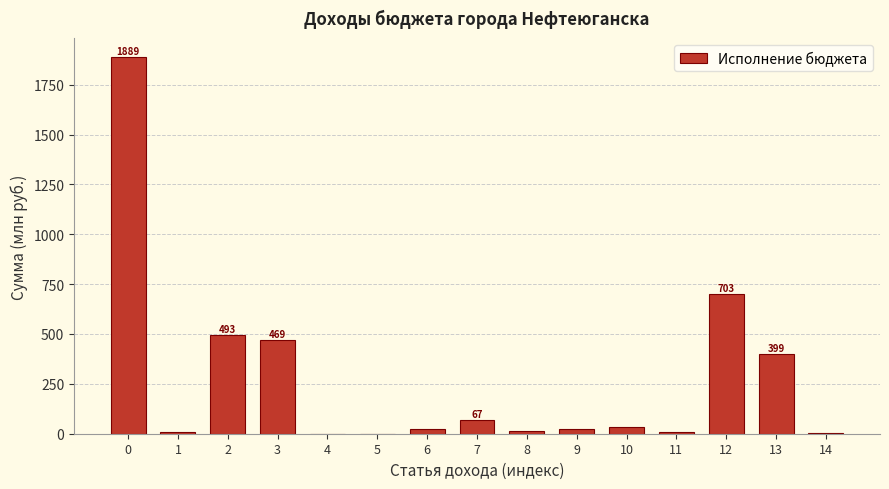

The value at 13 is 644.7. True or false?

False